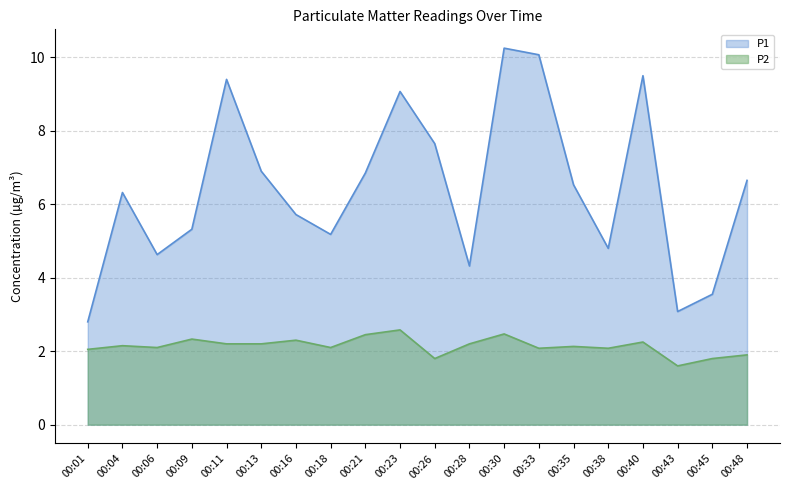

Which series has the largest total across all categories?

P1